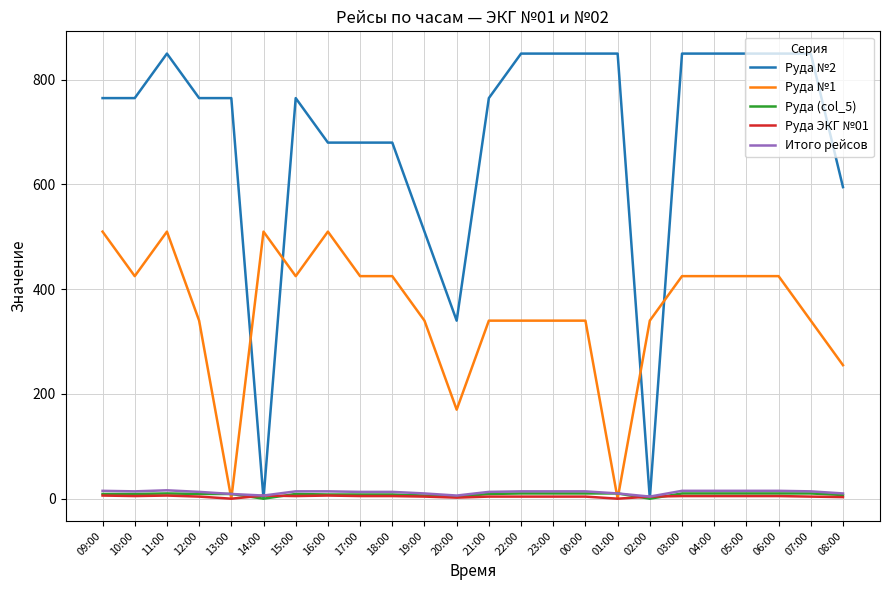

Is it true that Итого рейсов equals 10 at 08:00?

True